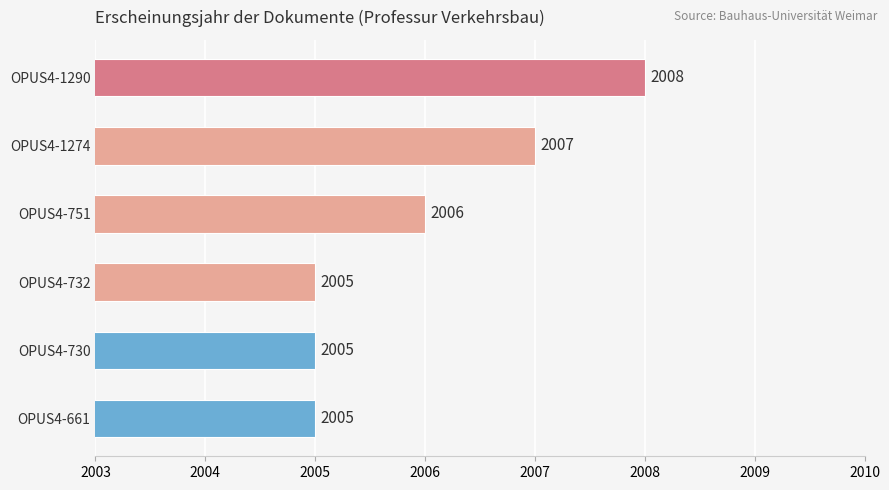

What is the ratio of the value at OPUS4-1290 to the value at OPUS4-1274?

1.0